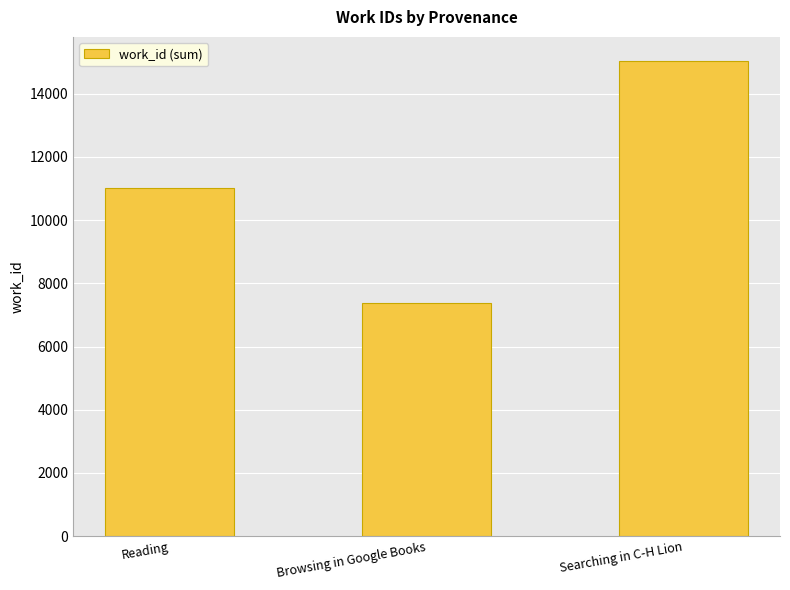

List the labels in order of value, largest first.

Searching in C-H Lion, Reading, Browsing in Google Books